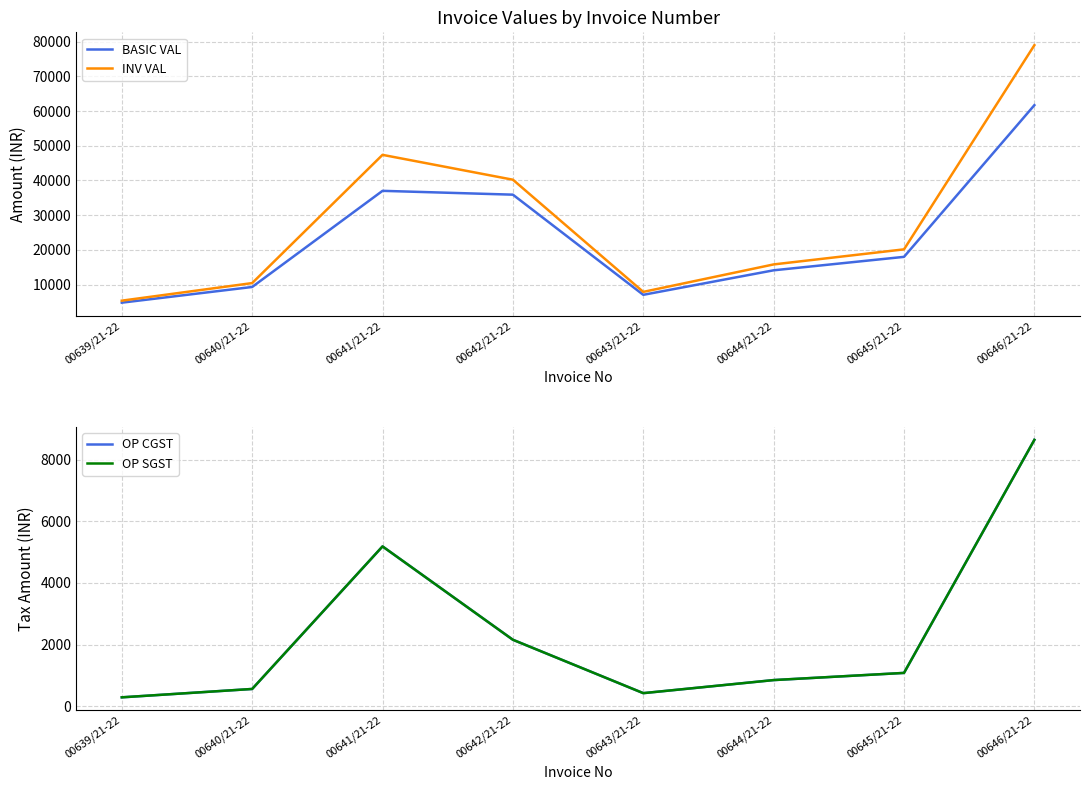

True or false: BASIC VAL and OP SGST intersect in this chart.

False